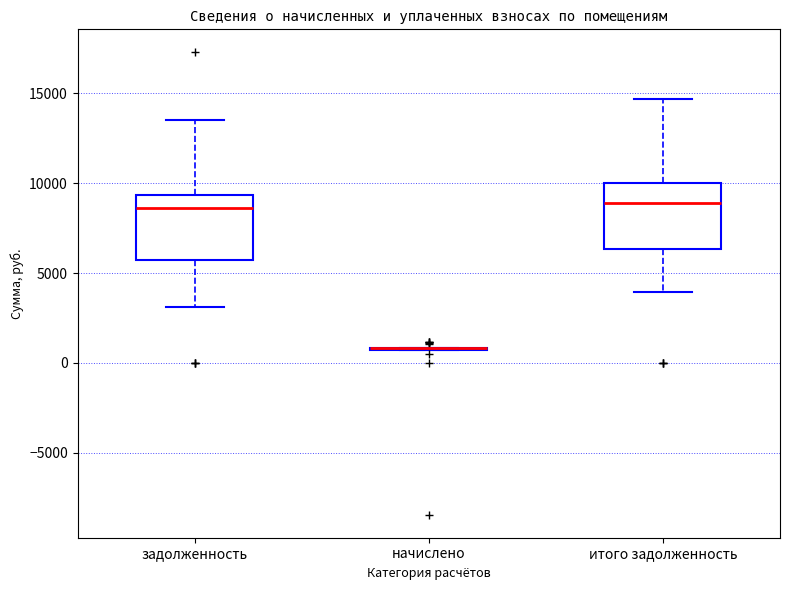

Reading left to right, transcribe this box plot: for each box, give where its median line is, the range the box spans, and where its two whiskers end, as read against the y-axis. The values are not printed on the chart, so give them approximately, as read against the axis.

задолженность: median 8500, box 5500 to 9500, whiskers 3000 to 13500
начислено: box collapsed to a line at 1000, whiskers 500 to 1000
итого задолженность: median 9000, box 6500 to 10000, whiskers 4000 to 14500